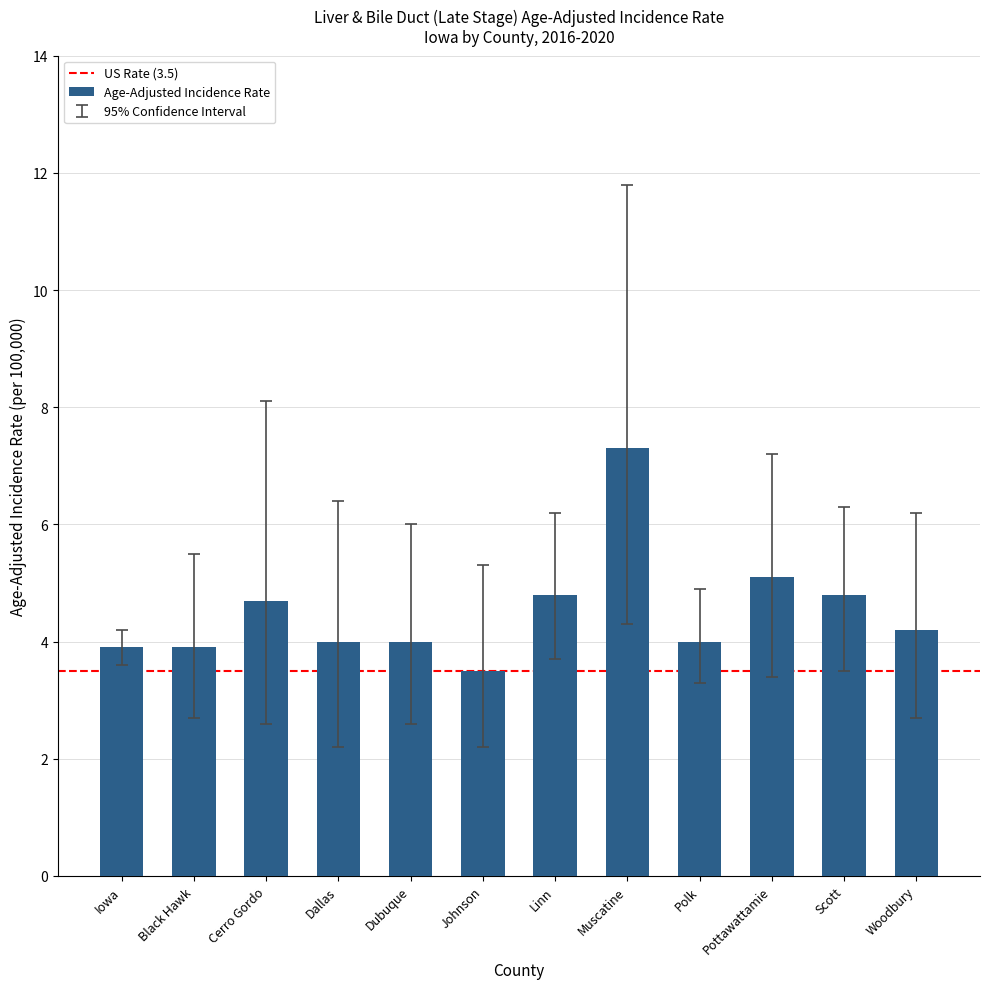

What is the difference between the values at Woodbury and Linn?

0.6